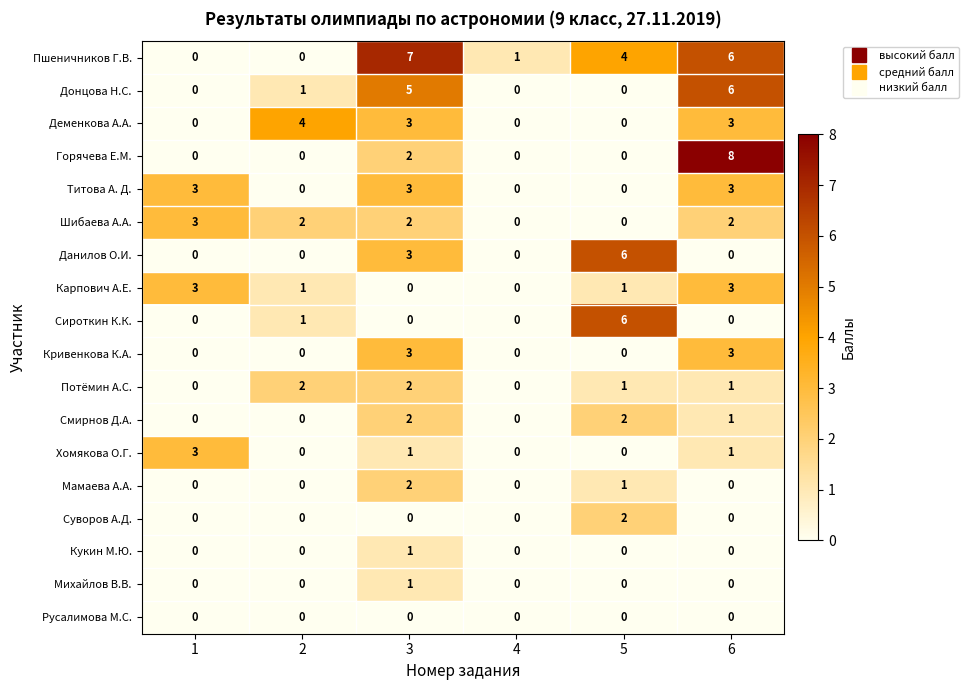

What is the sum of the Титова А. Д. values at 3 and 5?

3